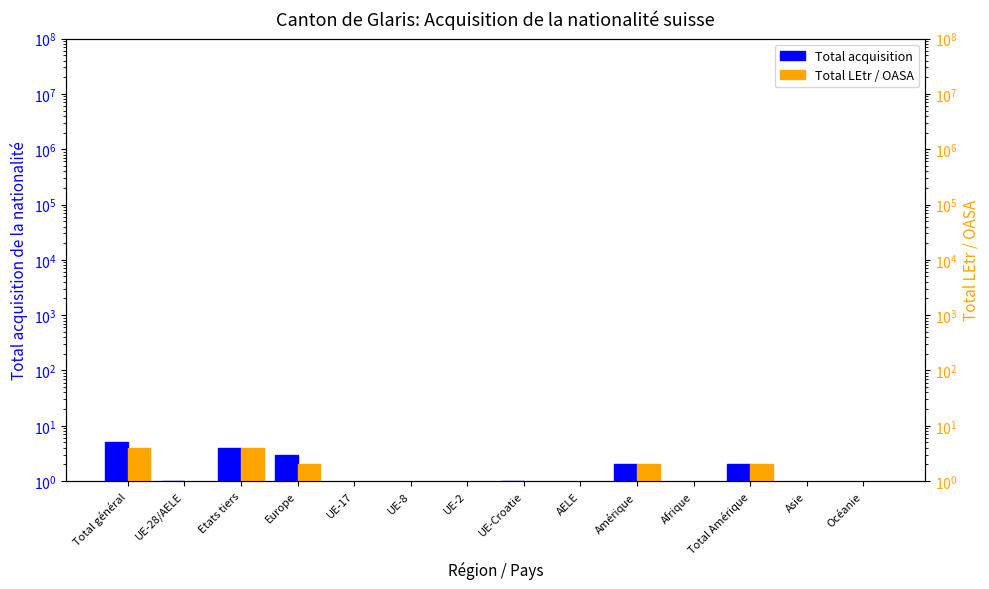

Rank the series by their average value, from lowest to highest.

Total LEtr / OASA, Total acquisition